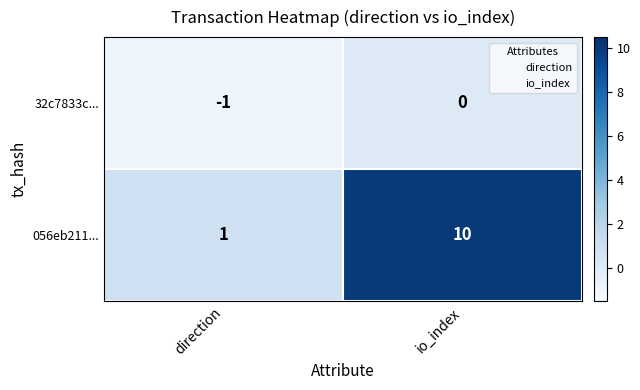

At which category is the sum across all series the highest?

io_index